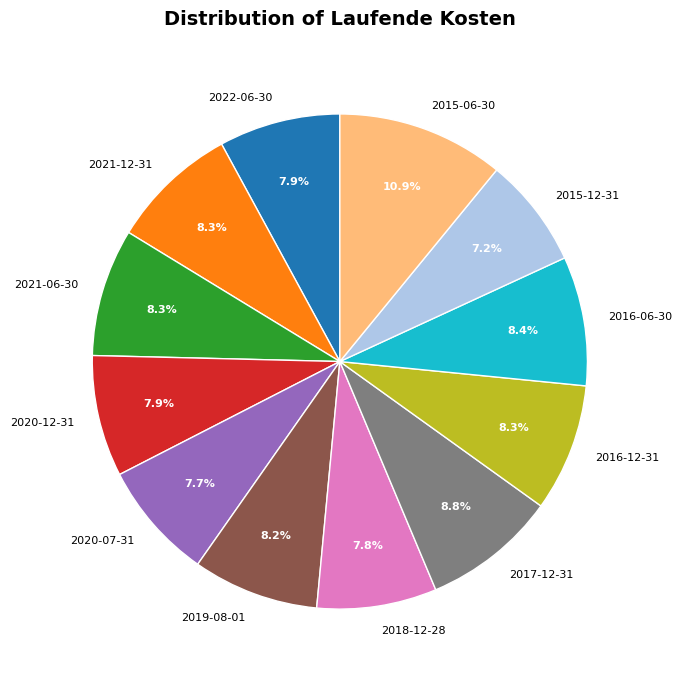

Does any single category account for the majority?

No